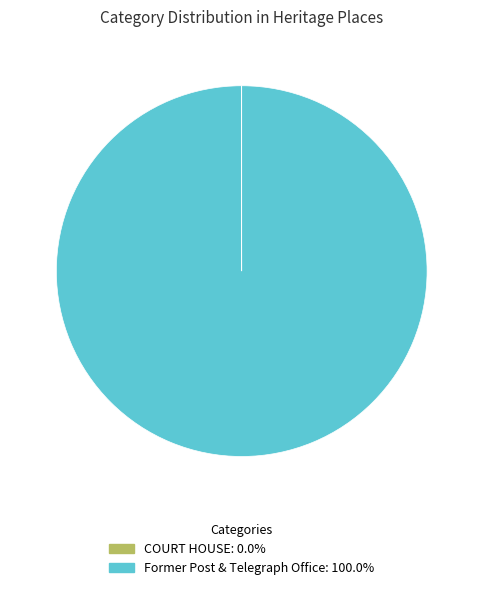

Is there a majority slice in this chart?

Yes